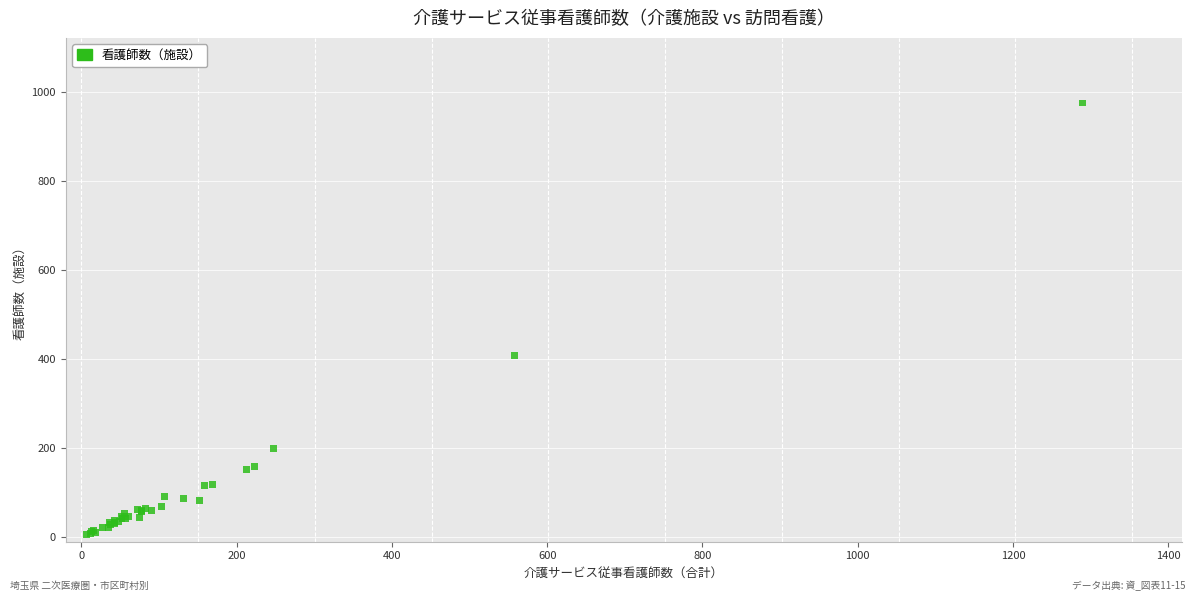

What Y value in the scatter plot is closest to 491?

408.7